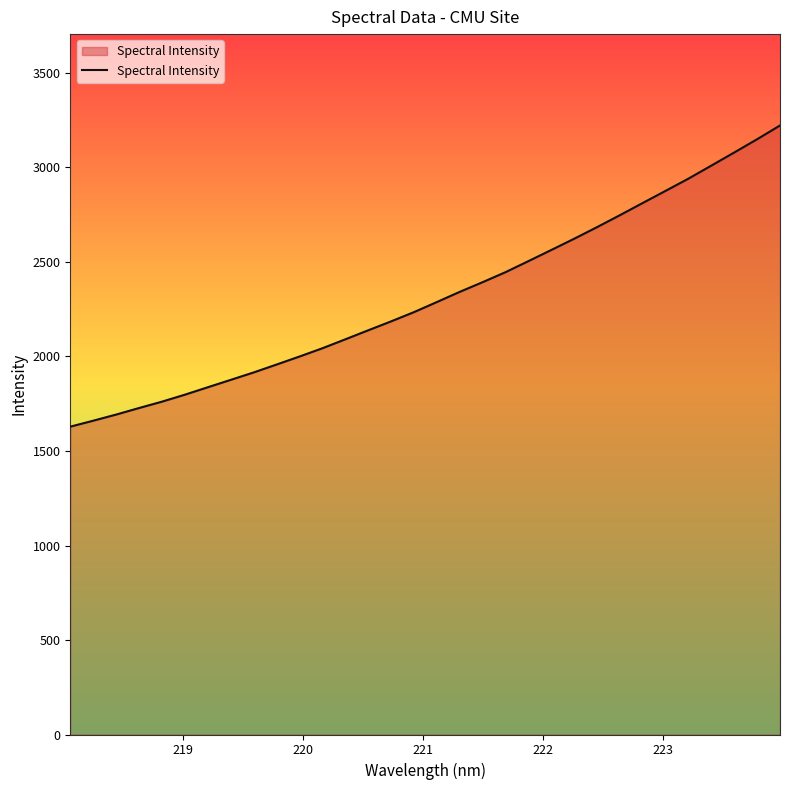

What is the difference between the maximum and minimum values?

1593.6